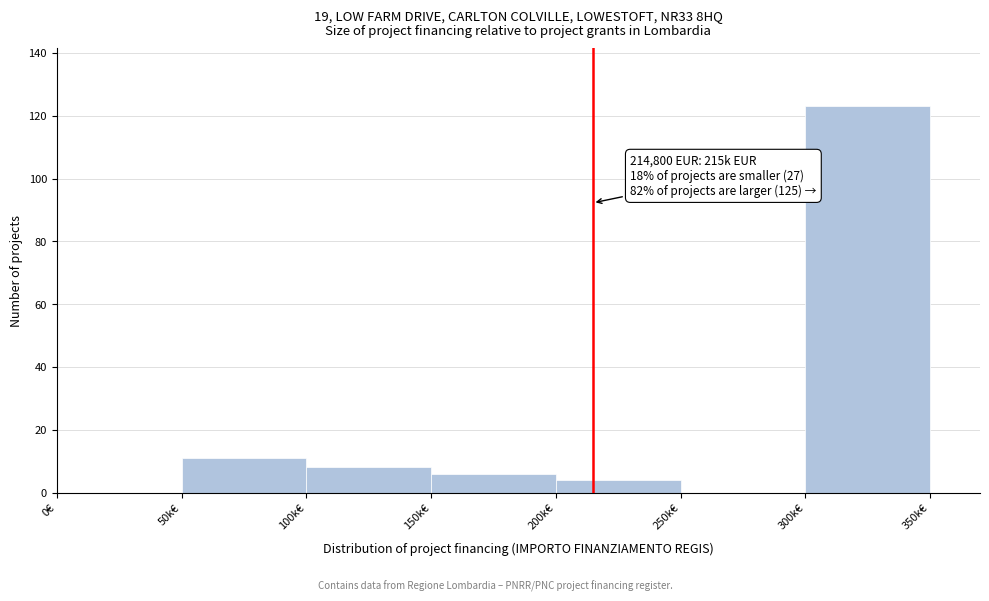

Reading right to left, extract all data points from this chart.

300k€=123	250k€=0	200k€=4	150k€=6	100k€=8	50k€=11	0€=0